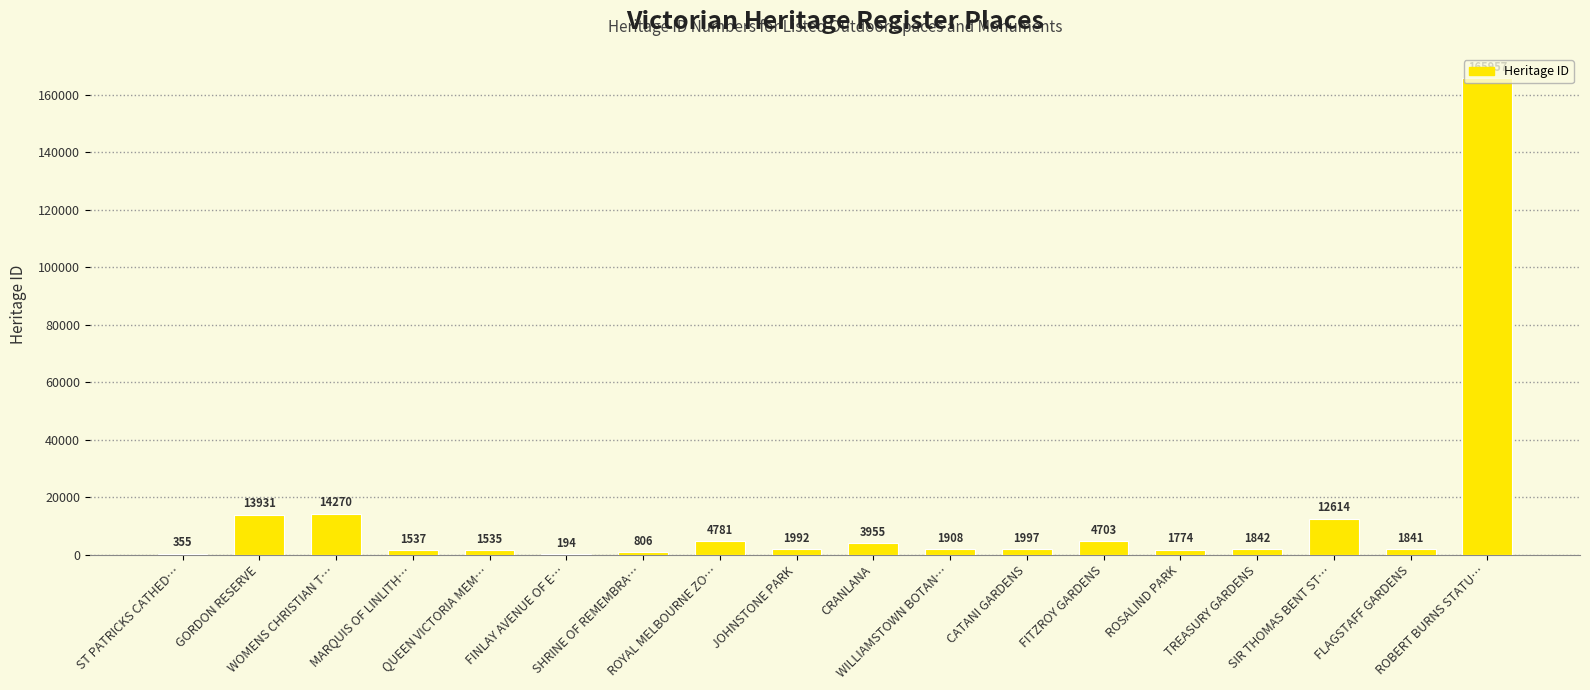

What is the maximum value shown in the chart?

165957